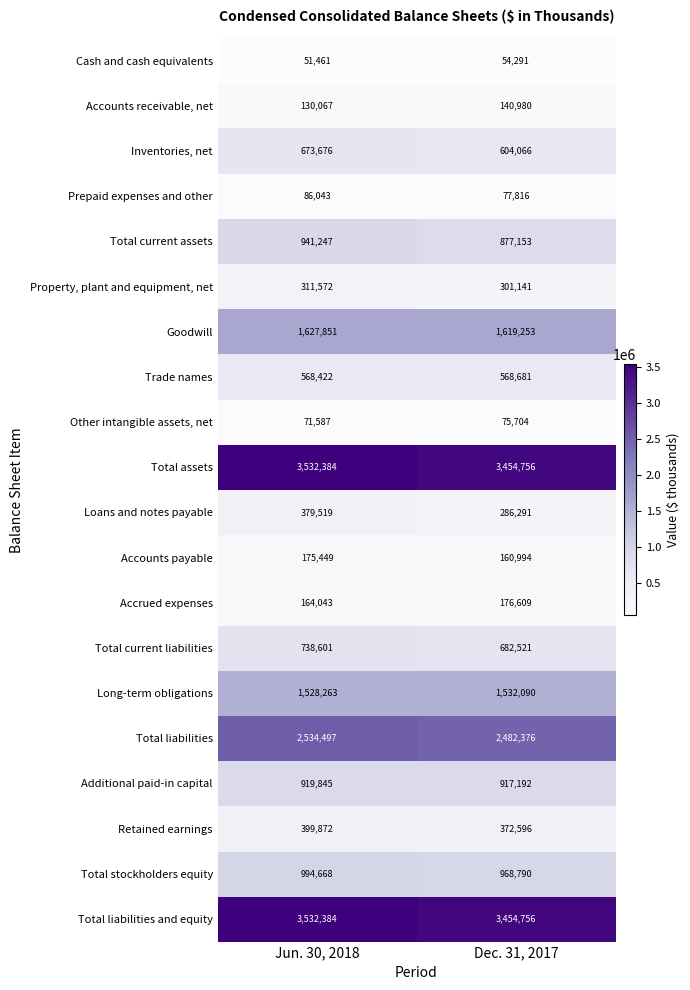

Which category has the highest value across all series?

Jun. 30, 2018